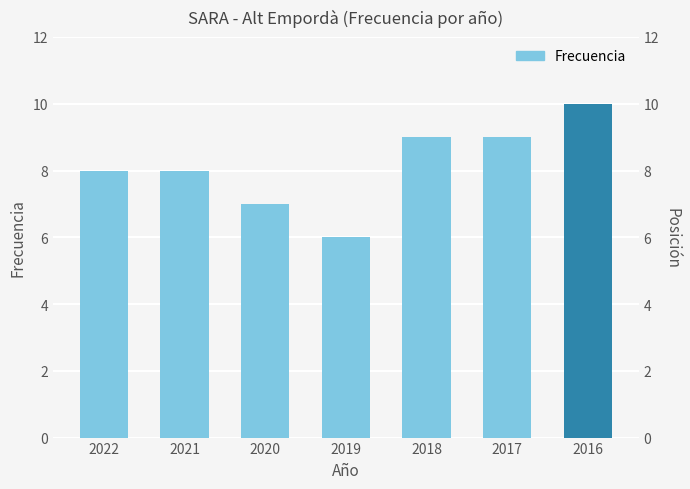

Rank the categories by value from highest to lowest.

2016, 2018, 2017, 2022, 2021, 2020, 2019